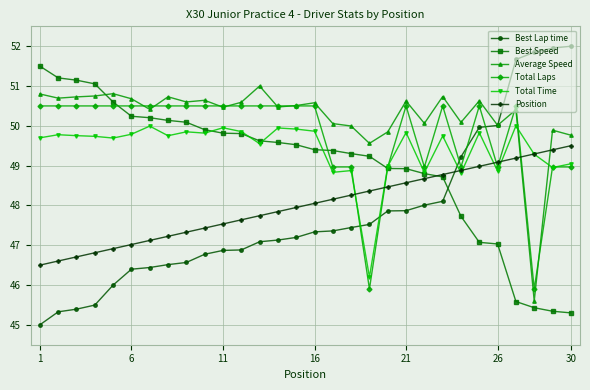

What is the value of the Total Time point at the 30th from the left?

49.0